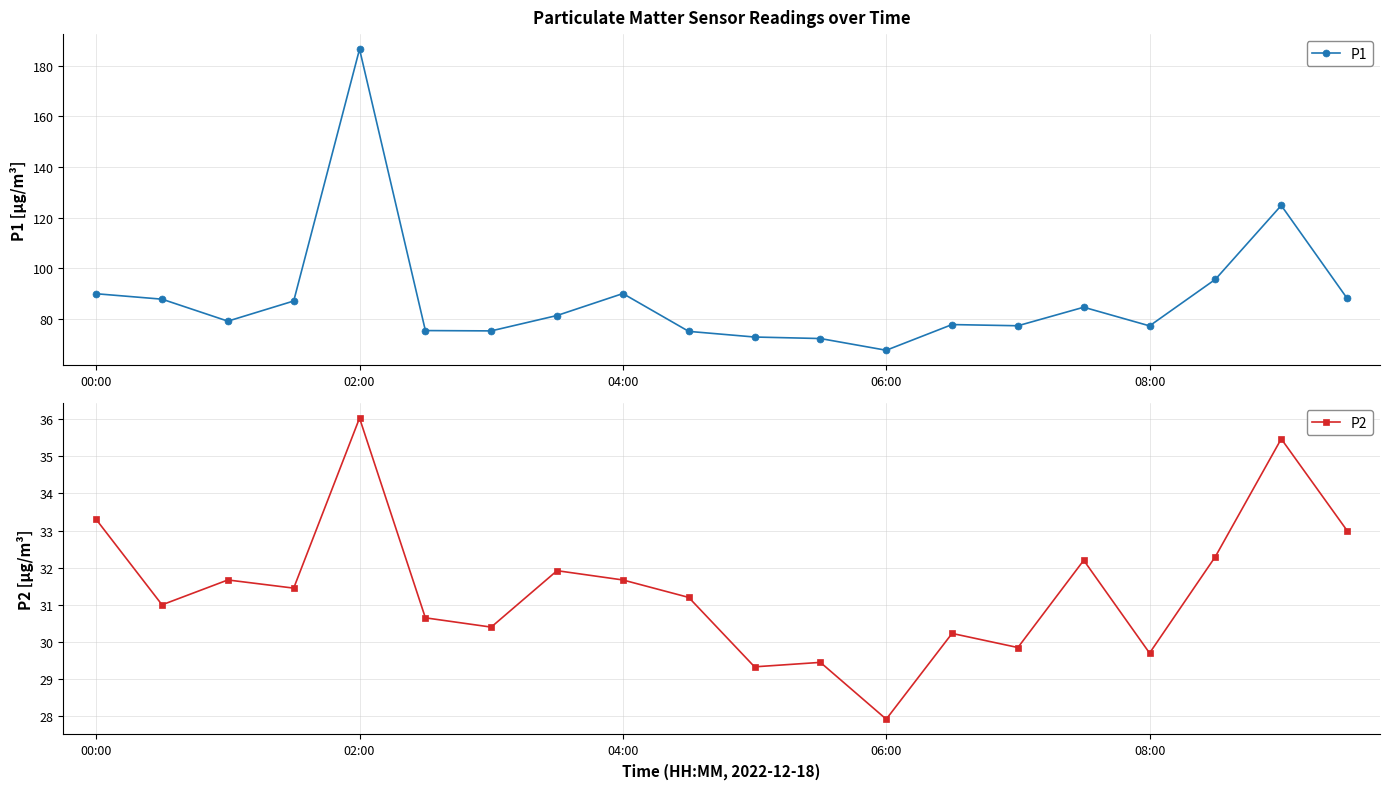

The P1 series shows 88.1 at 19. True or false?

True